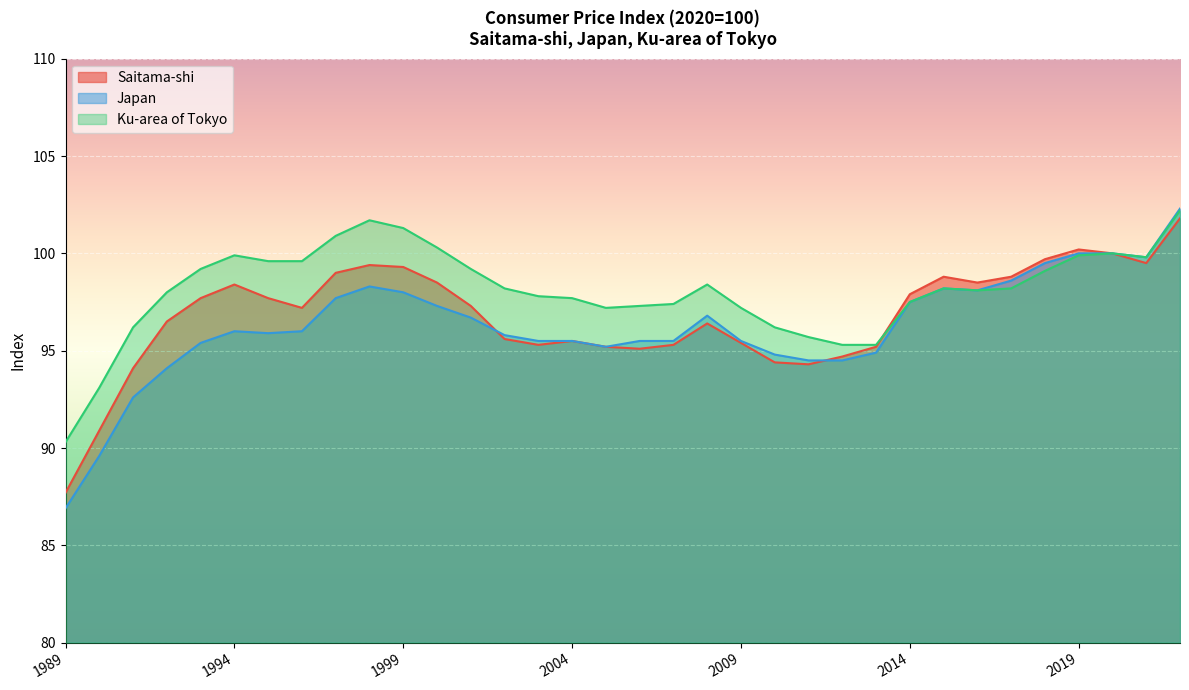

True or false: Ku-area of Tokyo has a value of 100.3 at 2000.

True